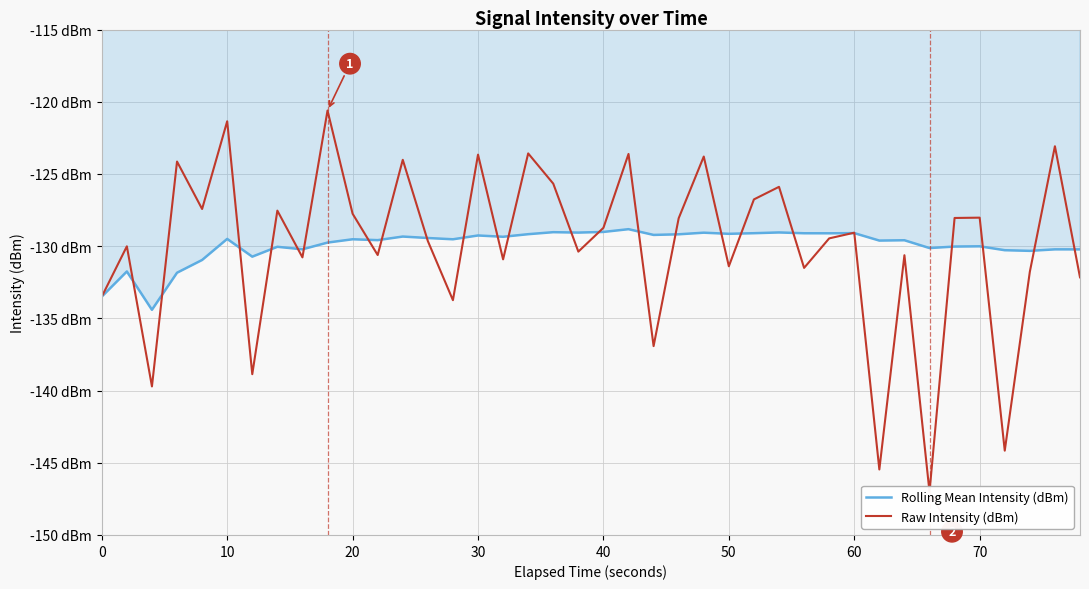

List the series in order of their overall mean, highest first.

Rolling Mean Intensity (dBm), Raw Intensity (dBm)